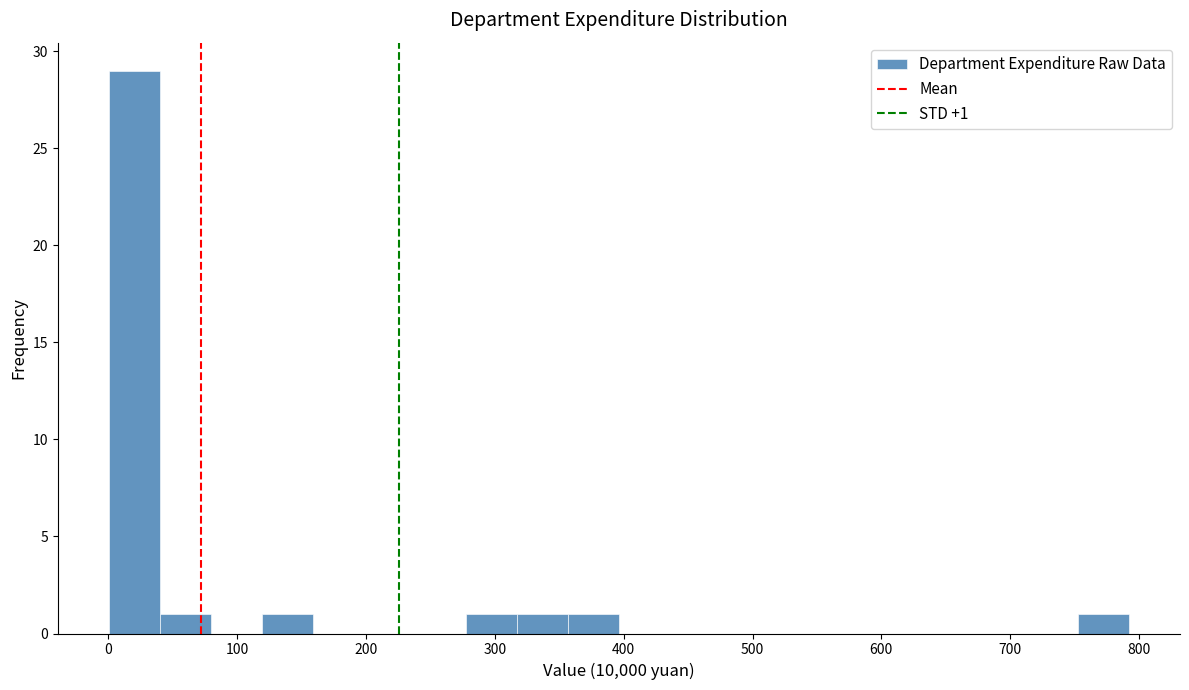

Around what value on the x-axis is the tallest bar? Give the approximate position of its centre, as read against the axis.

20